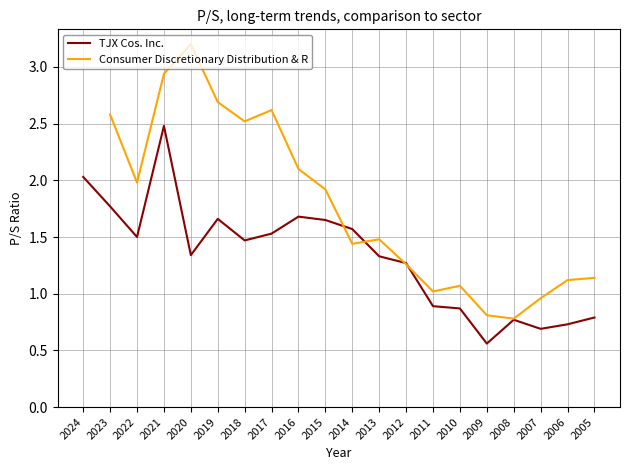

What is the change in value from 2023 to 2021?

+0.7